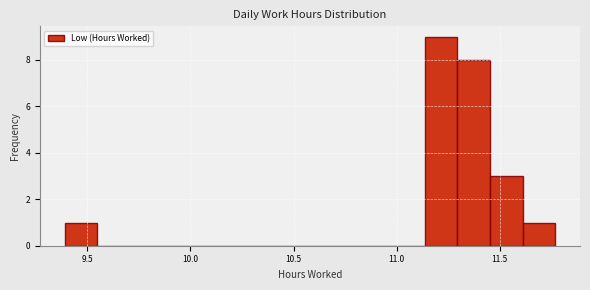

Around what value on the x-axis is the tallest bar? Give the approximate position of its centre, as read against the axis.

11.20